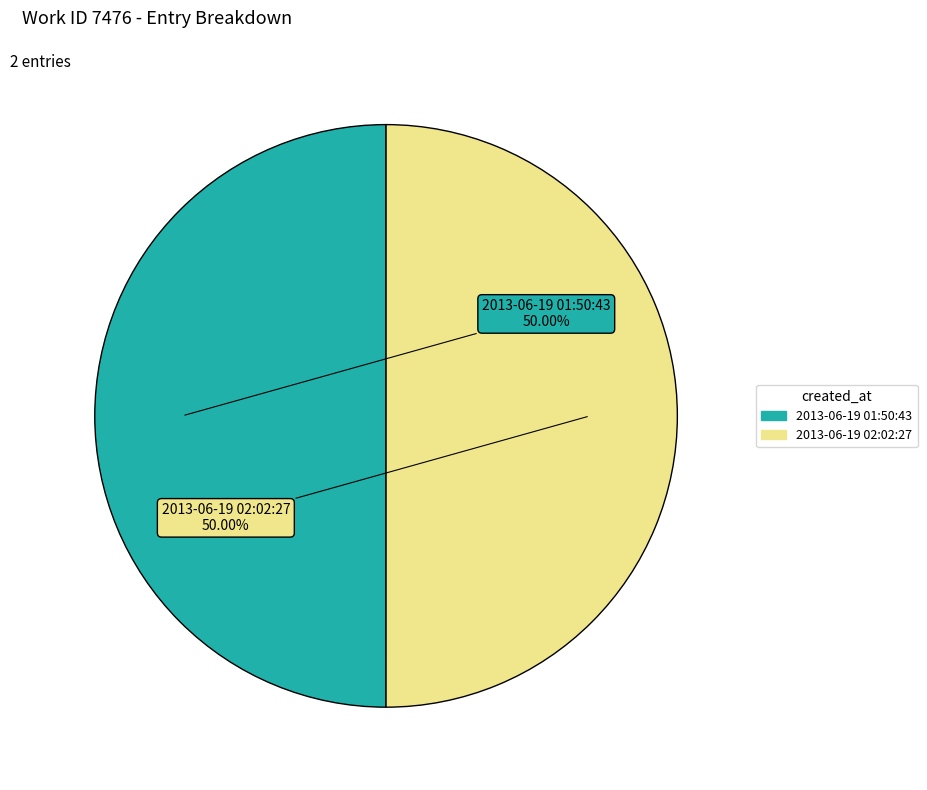

Is it true that 2013-06-19 02:02:27 is 41% of the pie?

False